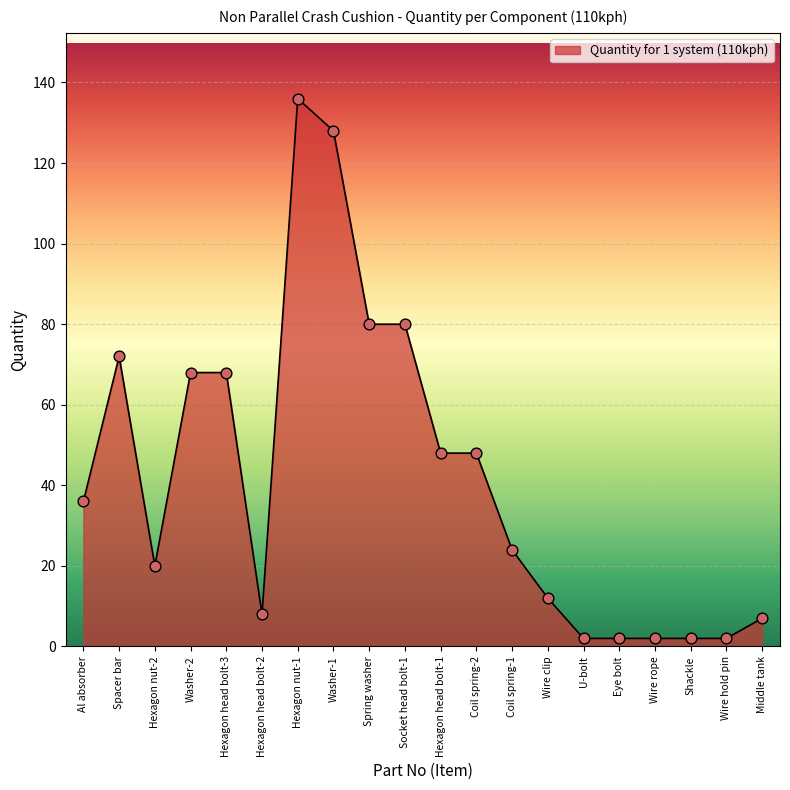

Between Hexagon nut-2 and Socket head bolt-1, which is larger?

Socket head bolt-1